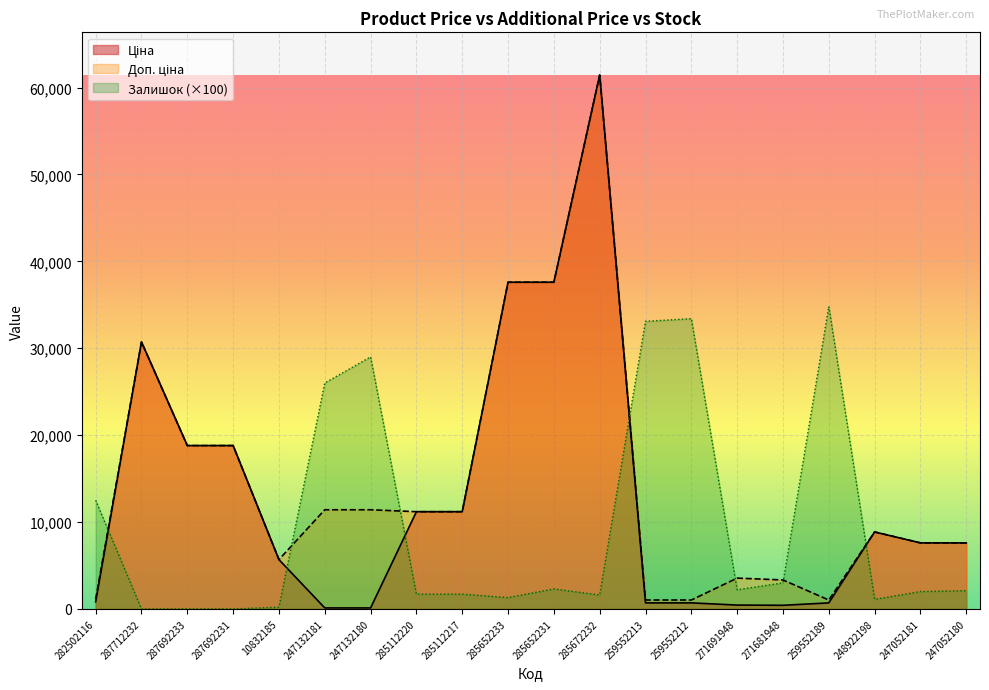

Reading left to right, list all the values displayed in this chart.

Ціна: 282502116=818.5	287712232=30717.1	287692233=18796.8	287692231=18796.8	10832185=5673.8	247132181=114.1	247132180=114.1	285112220=11188.2	285112217=11188.2	285652233=37593.6	285652231=37593.6	285672232=61434.3	259552213=693.7	259552212=693.7	271691948=443.1	271681948=416.6	259552189=693.7	248922198=8856.7	247052181=7596.5	247052180=7596.5
Доп. ціна: 282502116=1109.2	287712232=30717.1	287692233=18796.8	287692231=18796.8	10832185=5673.8	247132181=11410.0	247132180=11410.0	285112220=11188.2	285112217=11188.2	285652233=37593.6	285652231=37593.6	285672232=61434.3	259552213=1024.6	259552212=1024.6	271691948=3545.0	271681948=3332.5	259552189=1024.6	248922198=8856.7	247052181=7596.5	247052180=7596.5
Залишок: 282502116=12500.0	287712232=0.0	287692233=0.0	287692231=0.0	10832185=200.0	247132181=26000.0	247132180=29000.0	285112220=1700.0	285112217=1700.0	285652233=1300.0	285652231=2300.0	285672232=1600.0	259552213=33100.0	259552212=33400.0	271691948=2200.0	271681948=3000.0	259552189=34800.0	248922198=1100.0	247052181=2000.0	247052180=2100.0